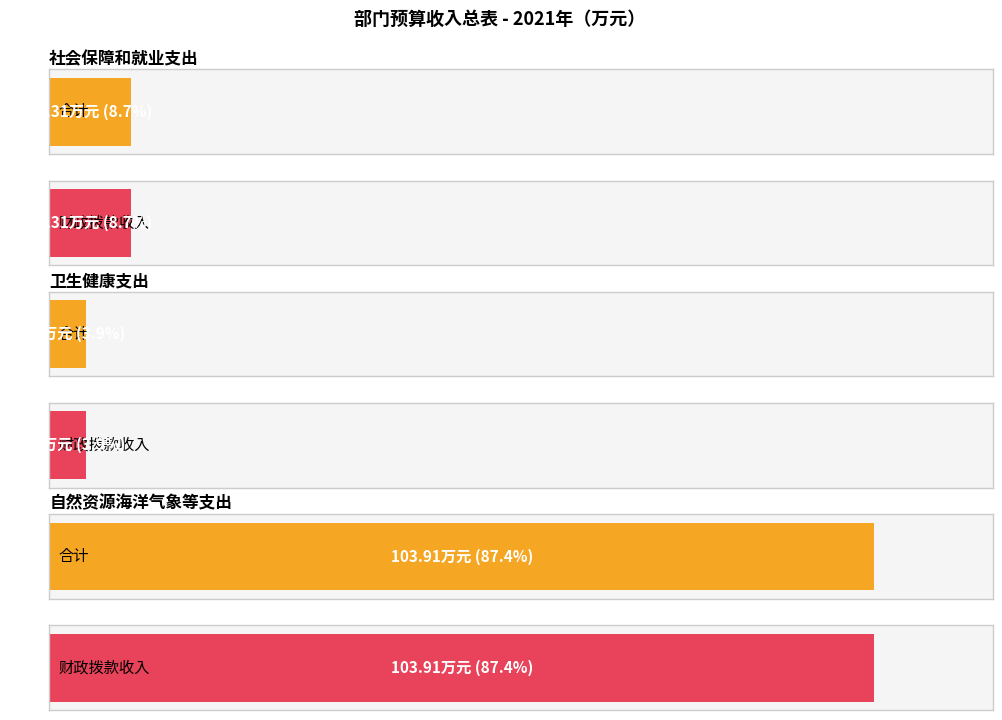

How many values in the 合计 series are below 10?

1